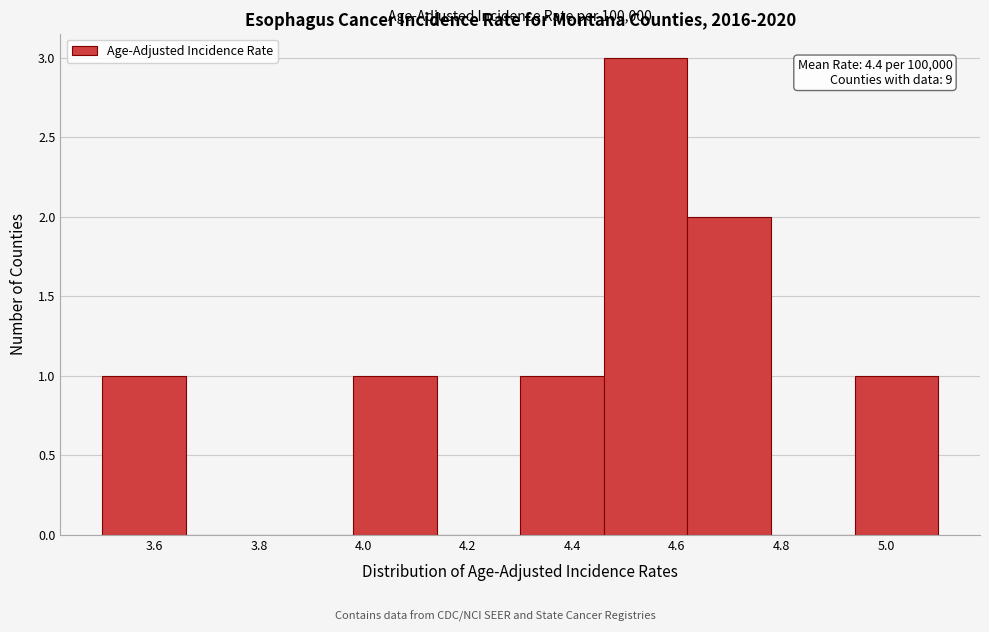

Over which range of the x-axis is the bar tallest?

4.46 to 4.62